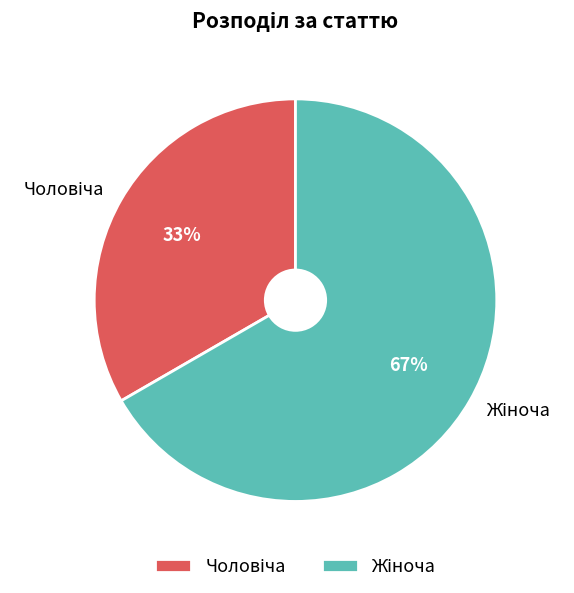

Is there a majority slice in this chart?

Yes